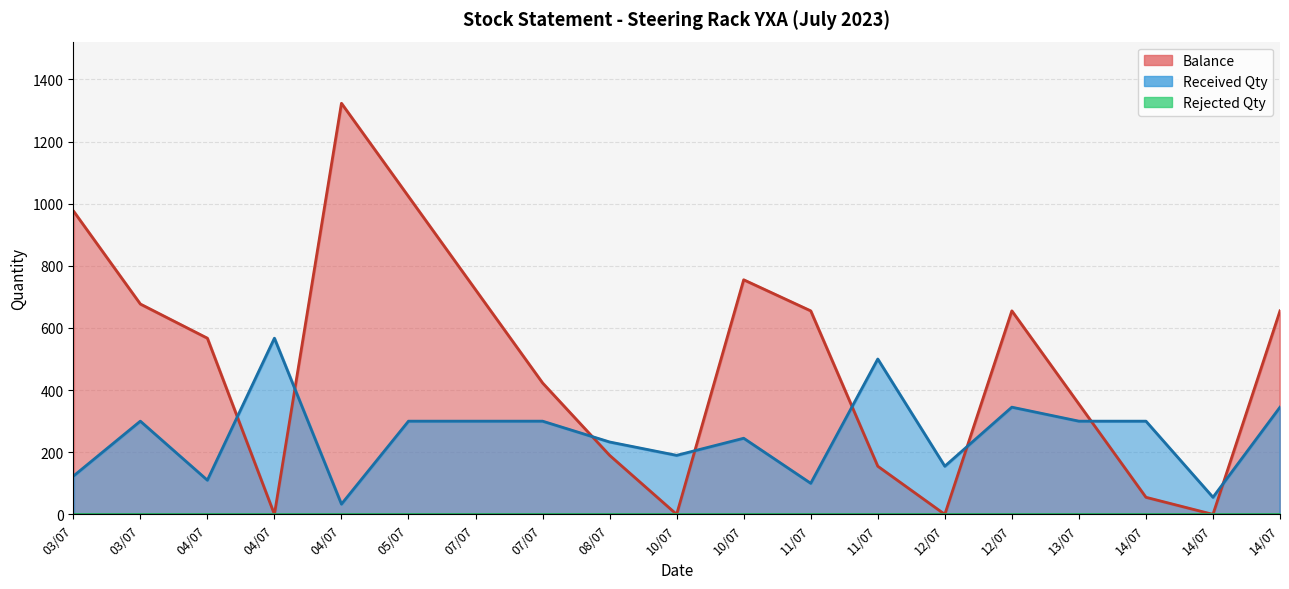

What value does the Received Qty series have at 07/07, to the nearest 10?

300